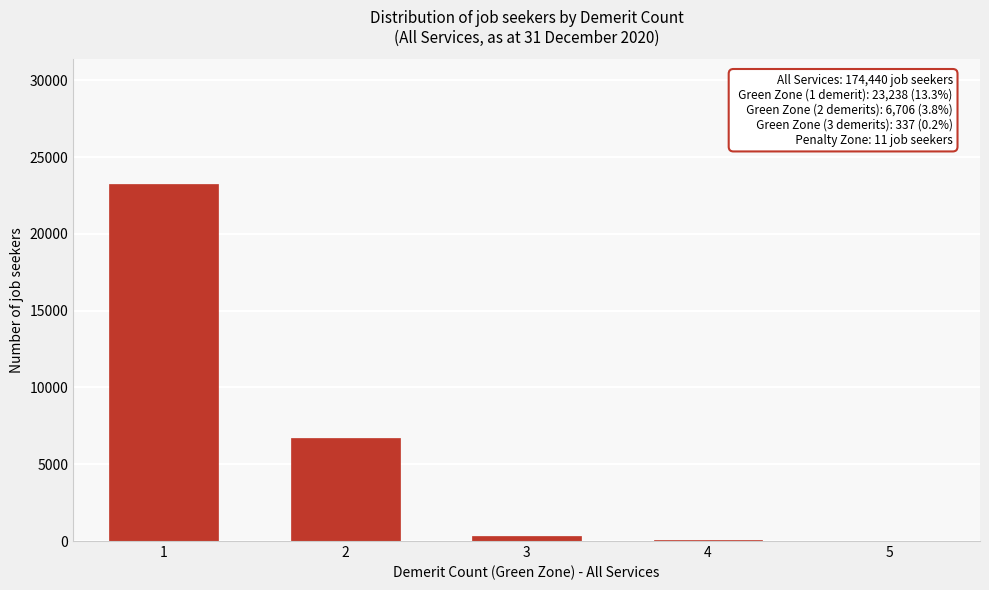

What is the greatest value displayed?

23238